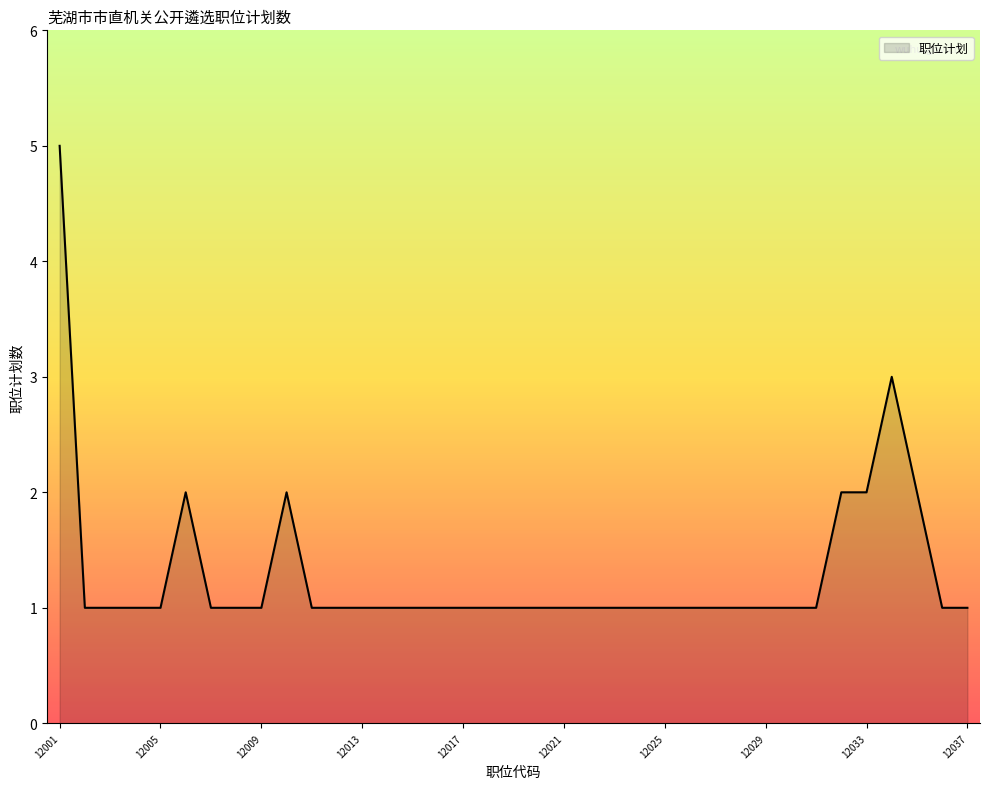

What is the greatest value displayed?

5